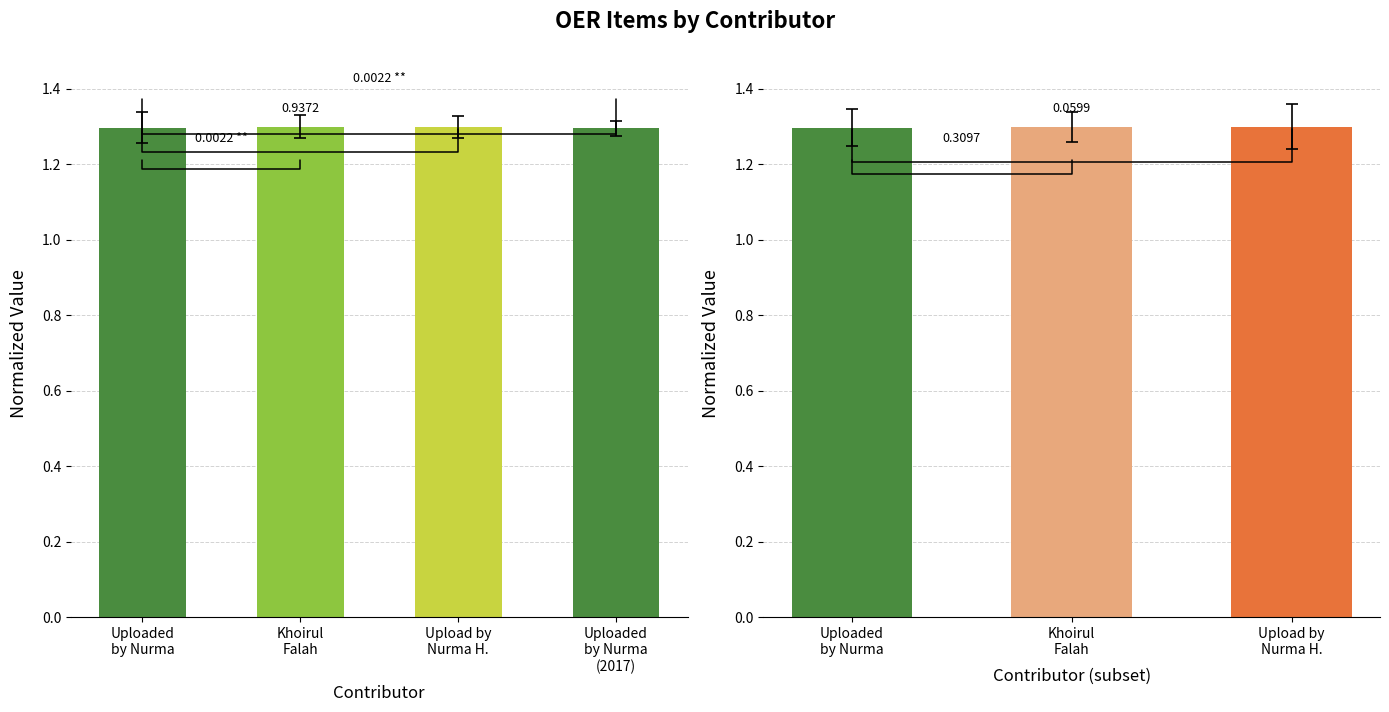

Count the values in the range 1 to 2.

4